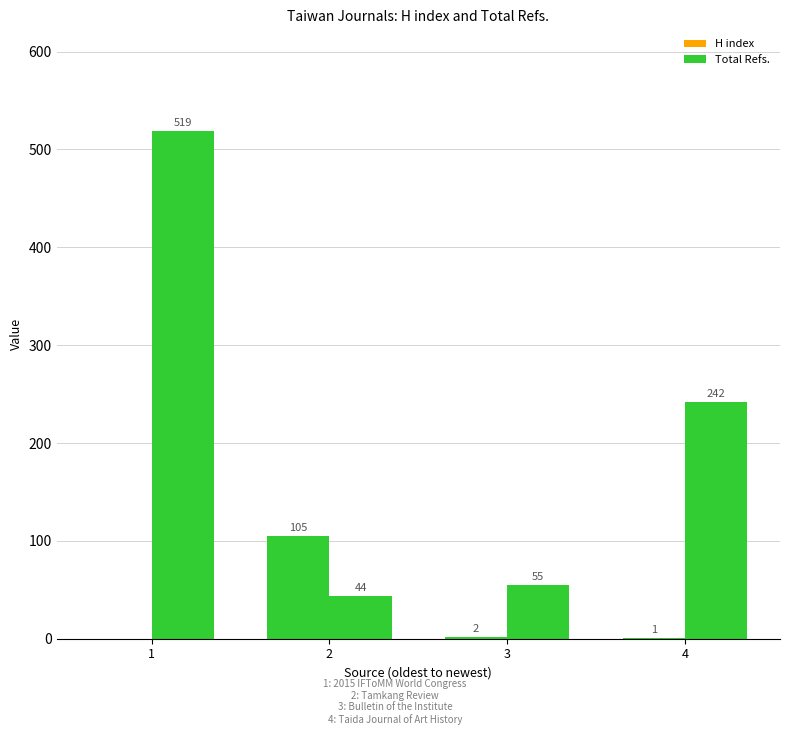

Where is H index nearest to the value 52?

3